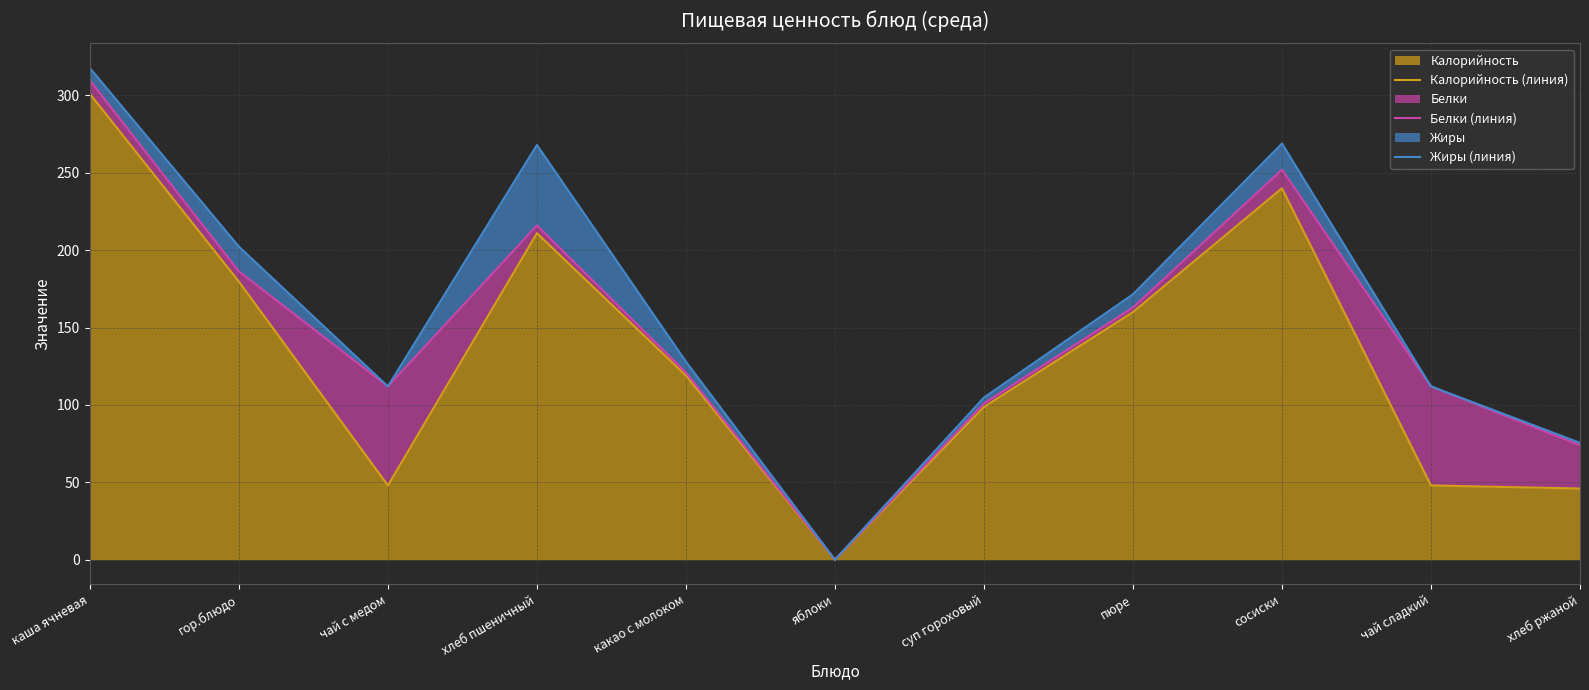

Where is Жиры (линия) nearest to the value 158?

пюре